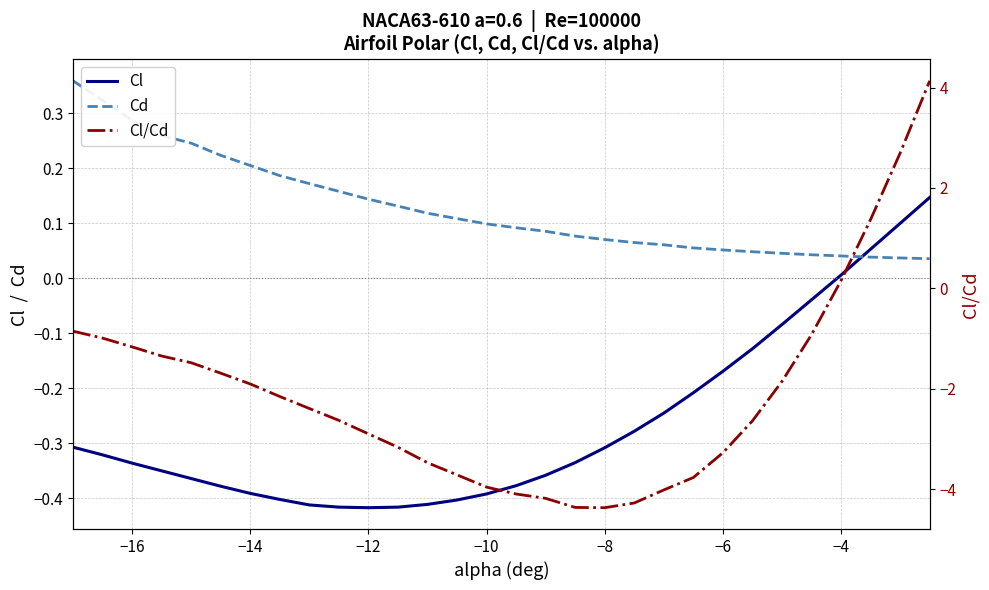

How many categories are shown in the chart?

30